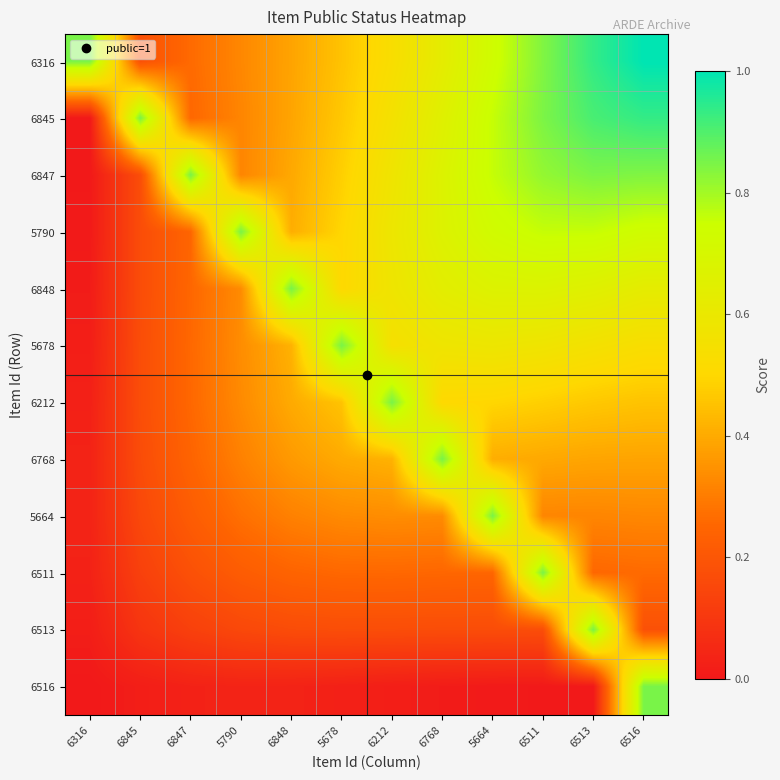

Between 6511 and 6845, which is larger?

6511